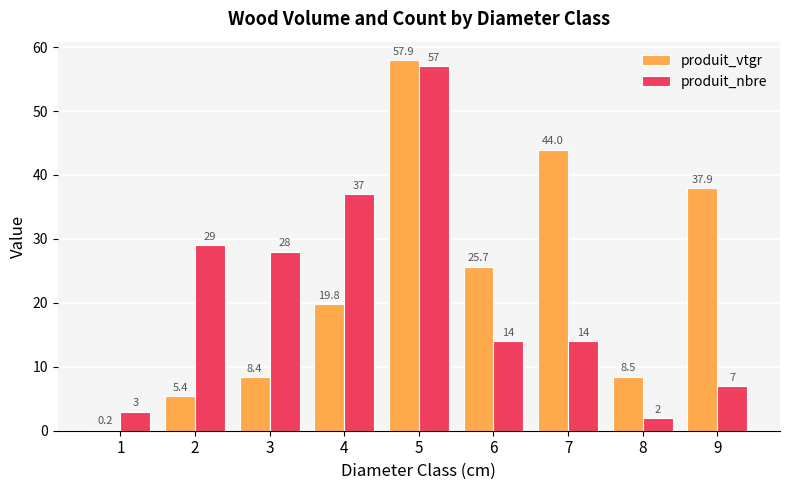

List the series in order of their overall mean, highest first.

produit_vtgr, produit_nbre